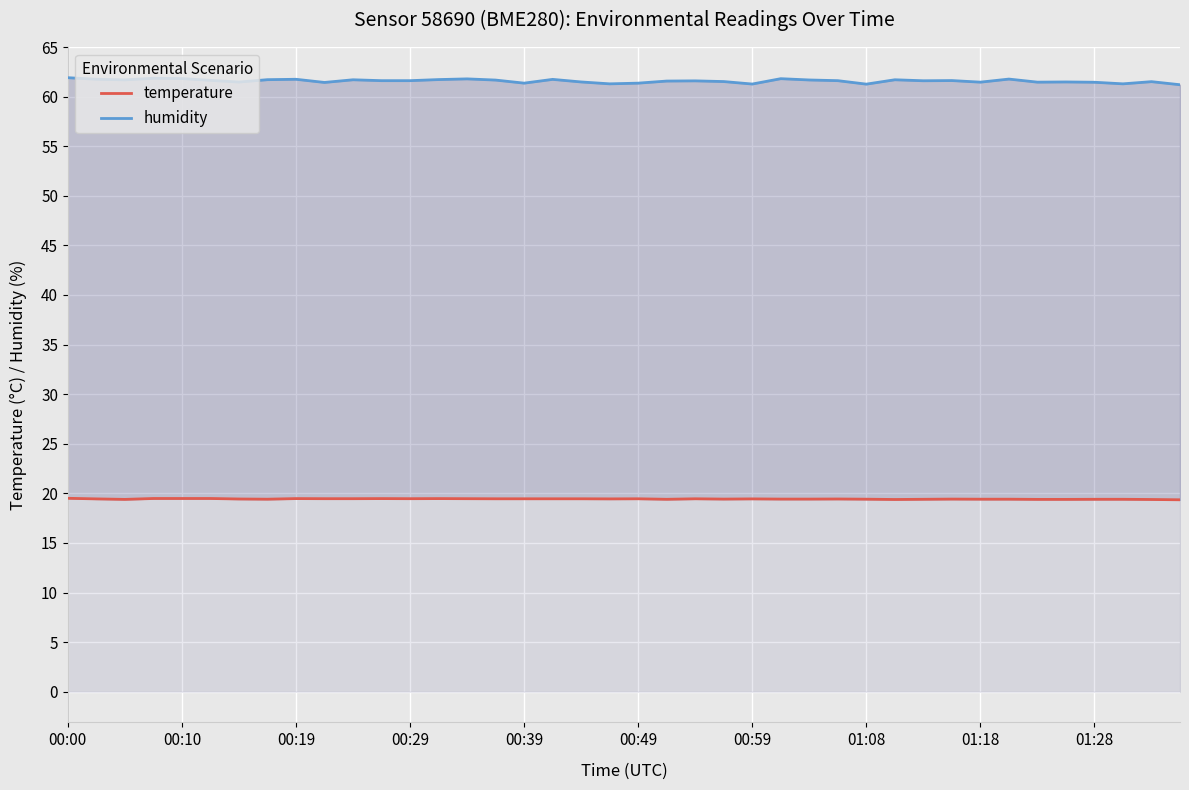

List the series in order of their overall mean, highest first.

humidity, temperature